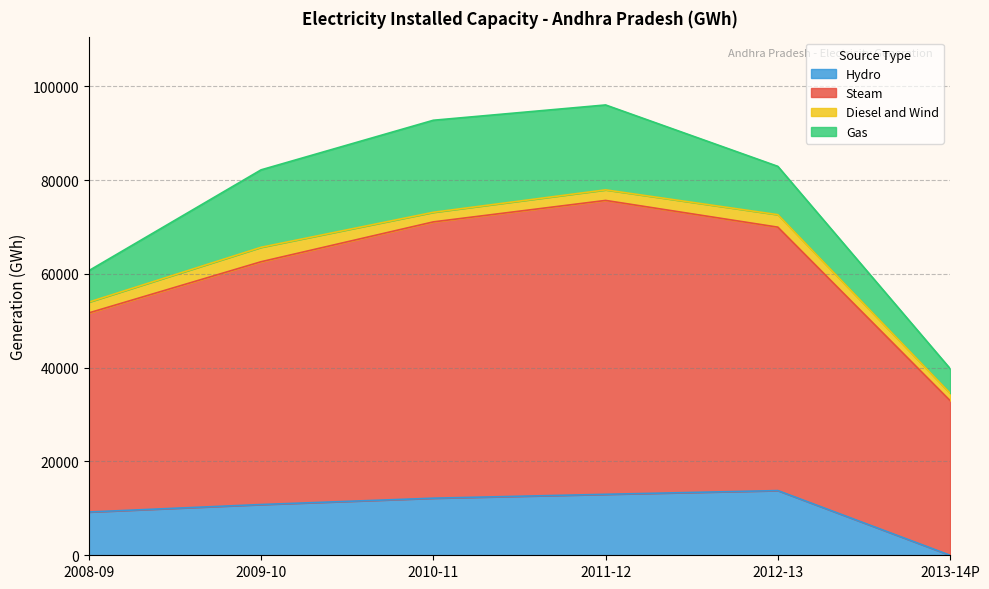

True or false: Hydro and Total cross at least once.

False